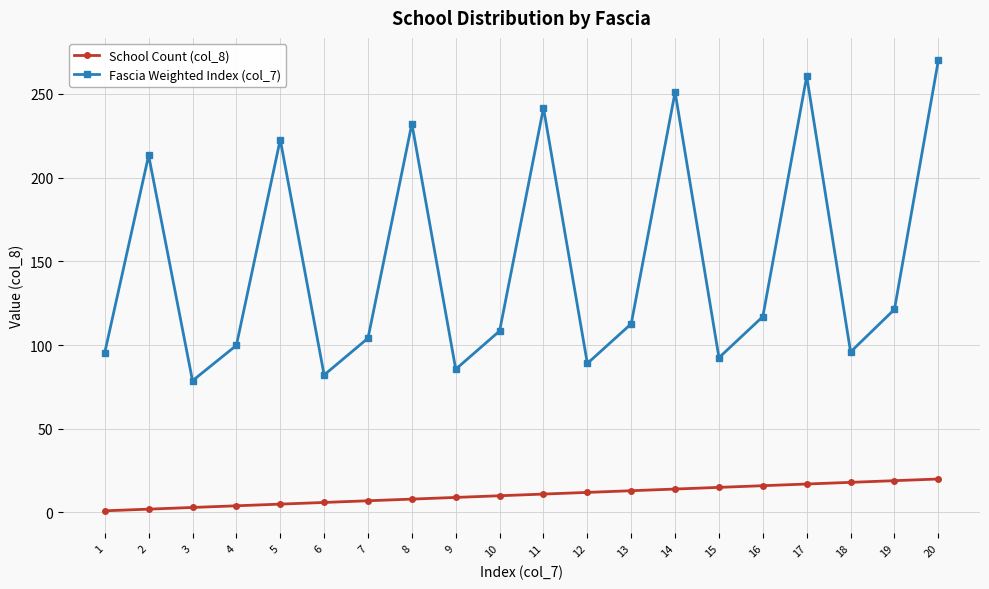

Which series has the widest spread of values?

Fascia Weighted Index (col_7)